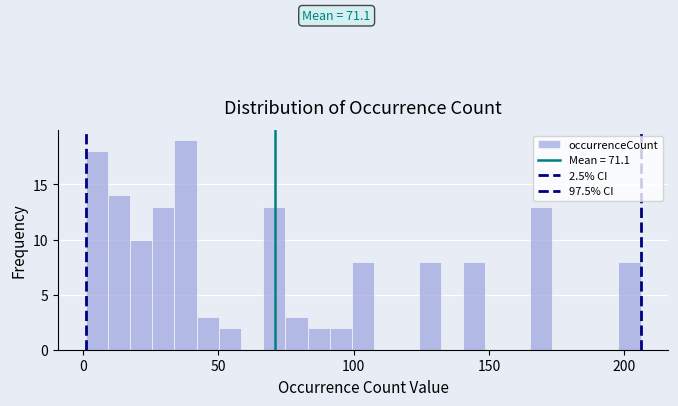

Read against the x-axis, roughly where is the centre of the tallest bar?

40